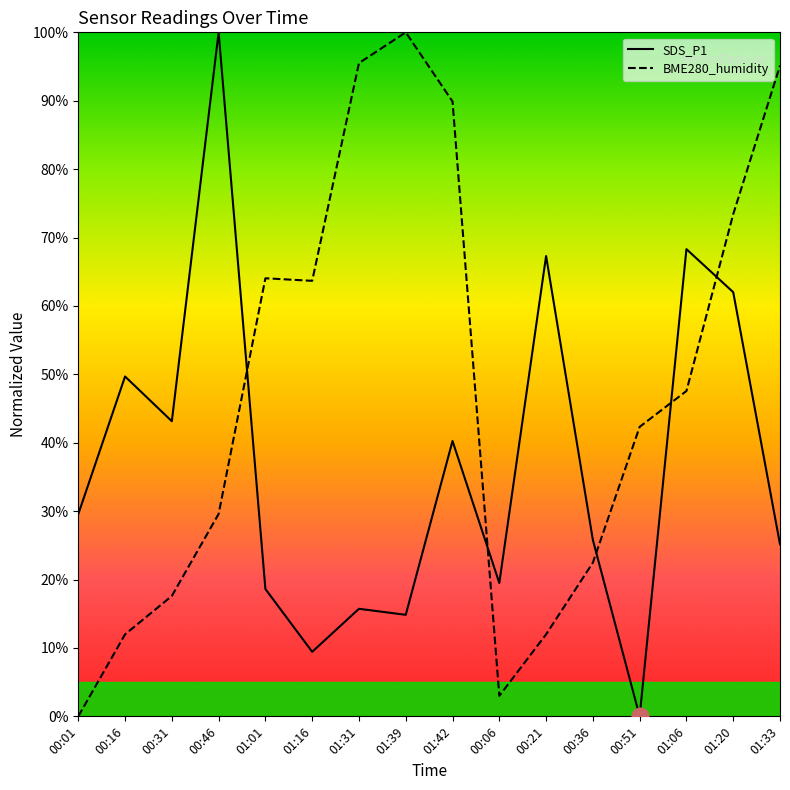

How many lines are shown in the chart?

2